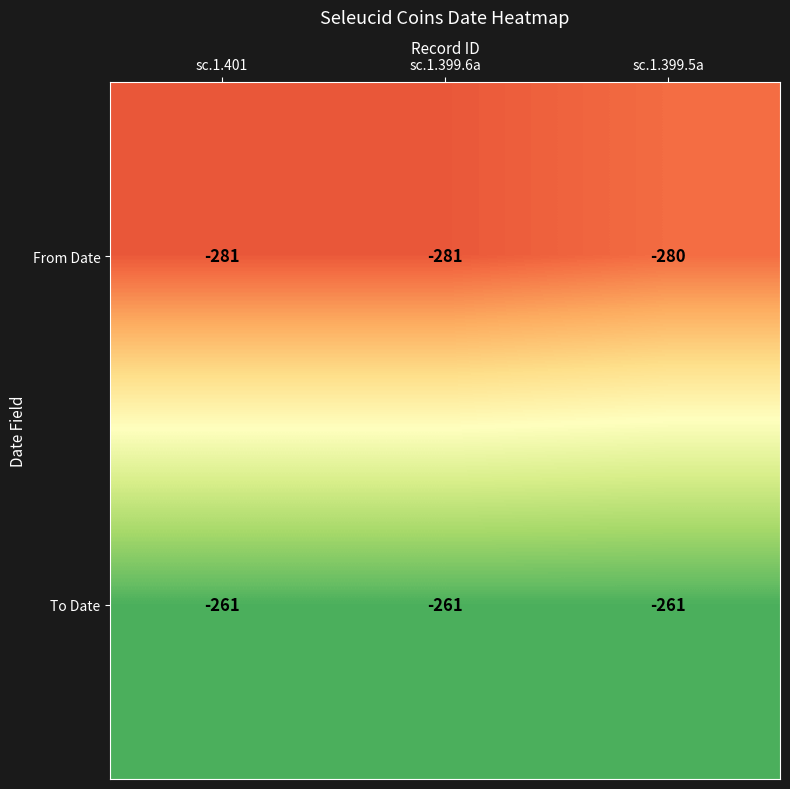

The From Date series shows -429 at sc.1.399.6a. True or false?

False